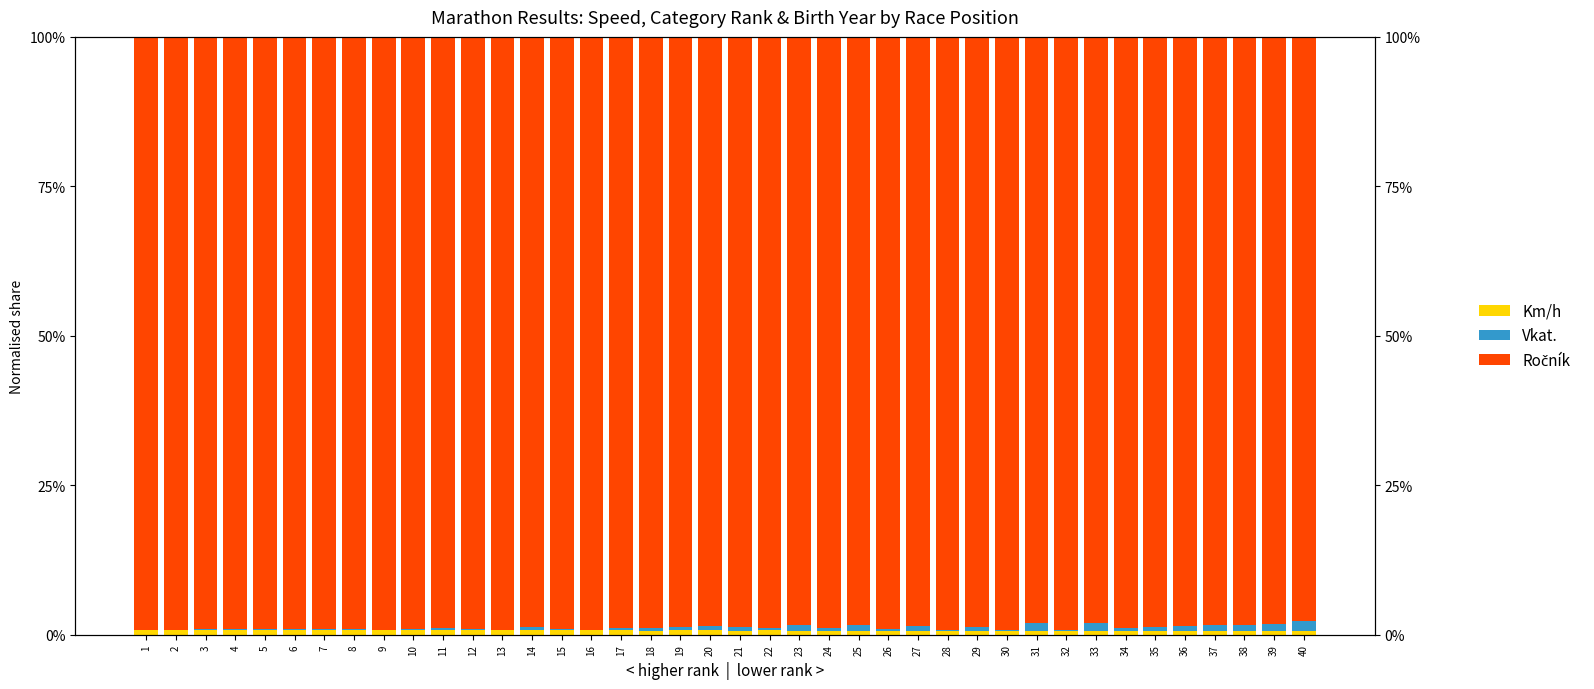

At which category does the chart reach its minimum across all series?

1